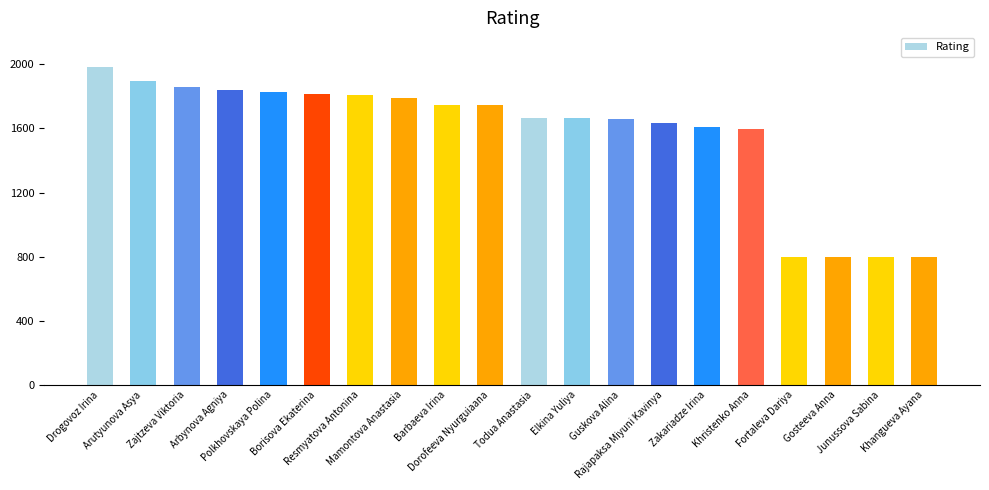

What is the difference between the maximum and minimum values?

1181